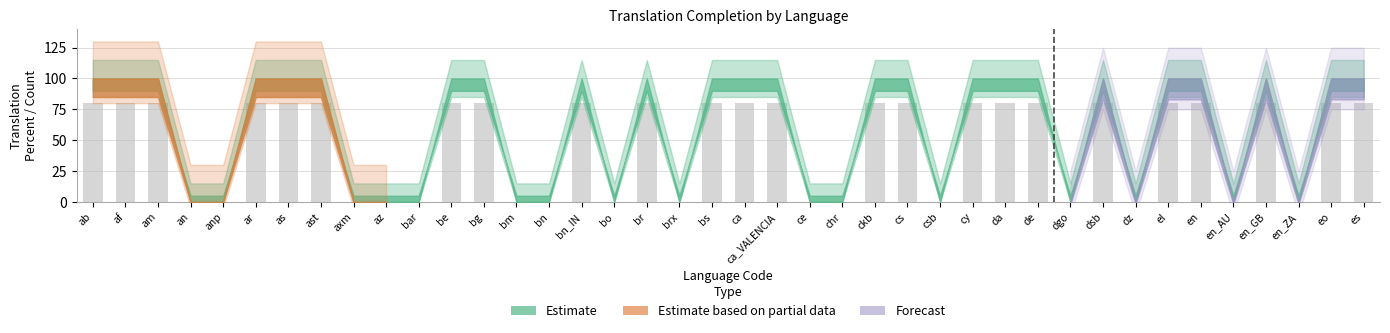

Count the number of data series in this chart.

1